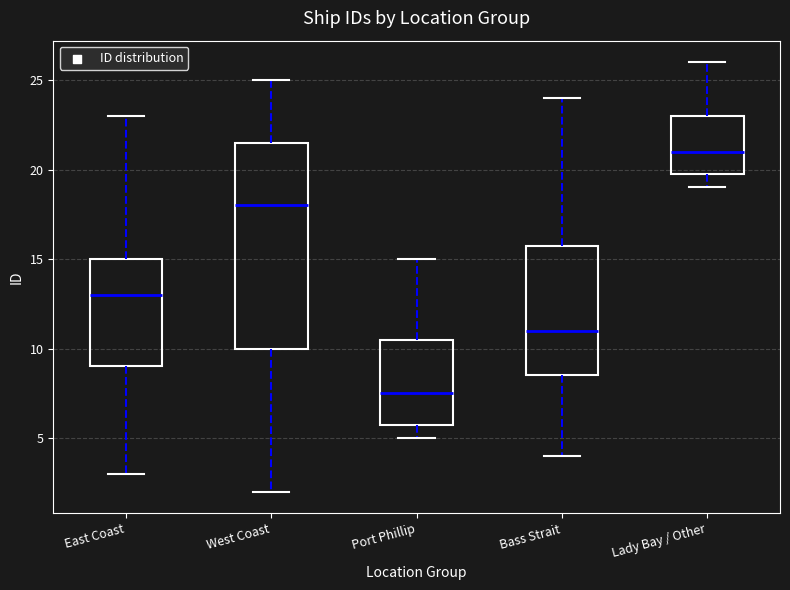

Which box has the highest median line?

Lady Bay / Other